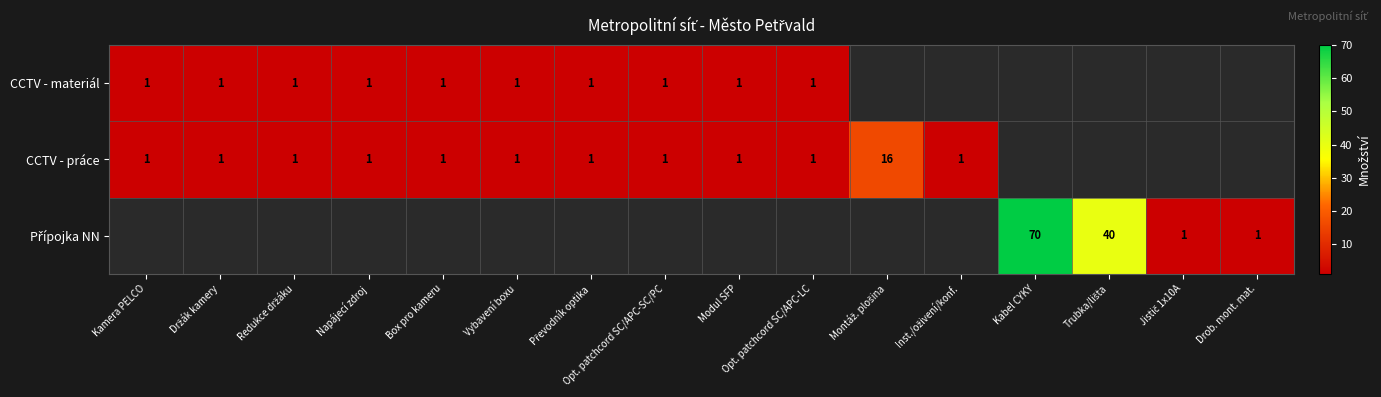

The CCTV - materiál series shows 1 at Opt. patchcord SC/APC-SC/PC. True or false?

True